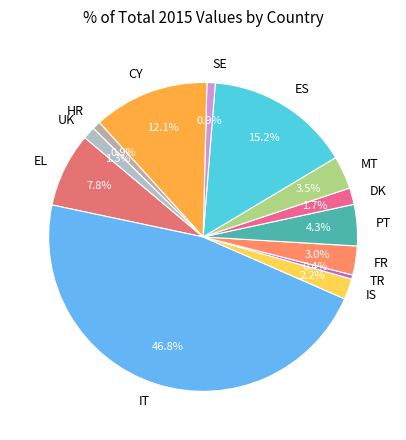

What is the largest slice in the pie chart?

IT